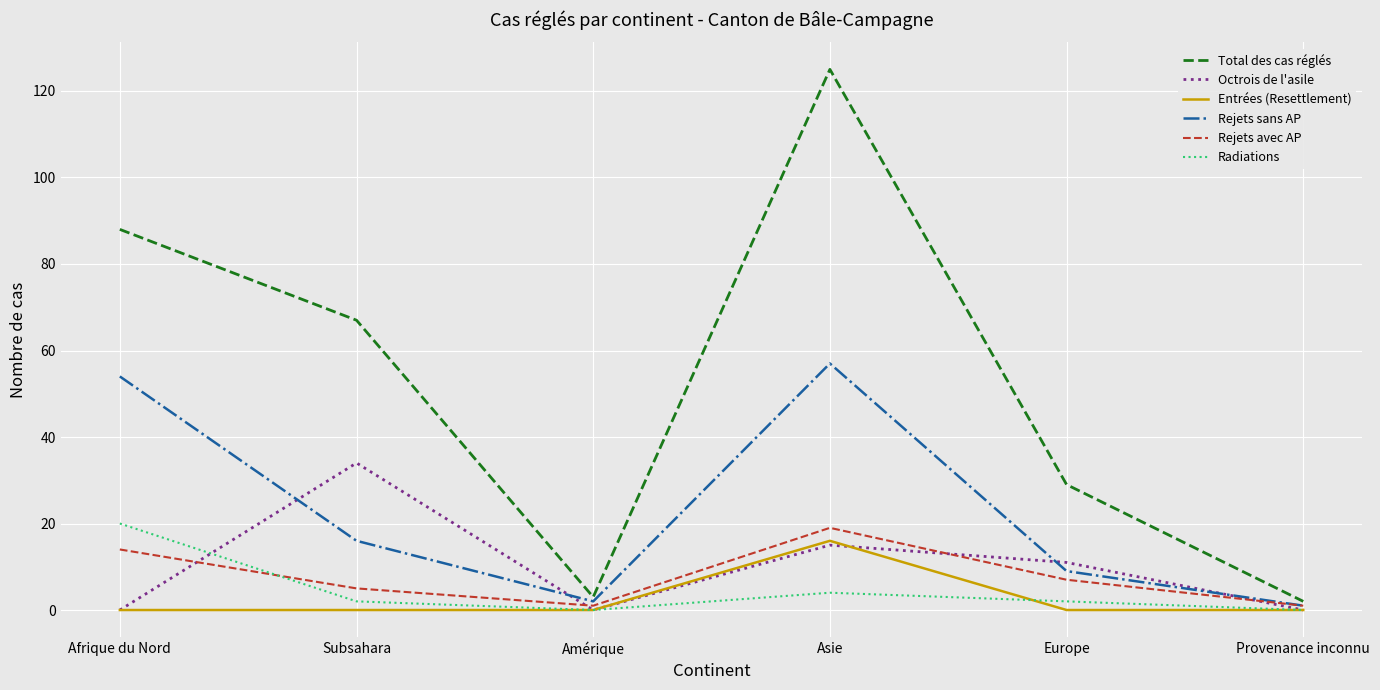

Is it true that Rejets avec AP equals 19 at Asie?

True